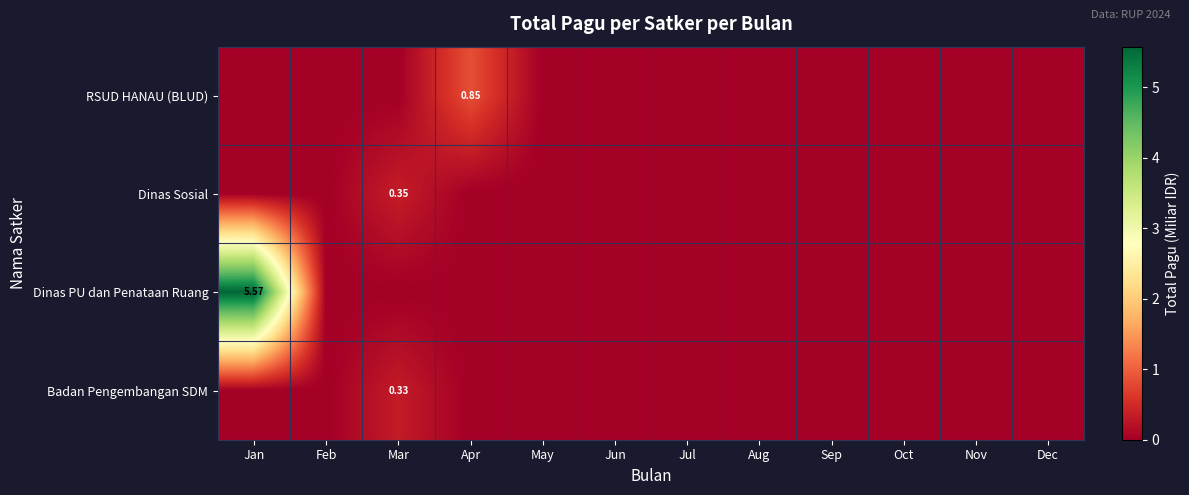

How many data points does each series have?

12